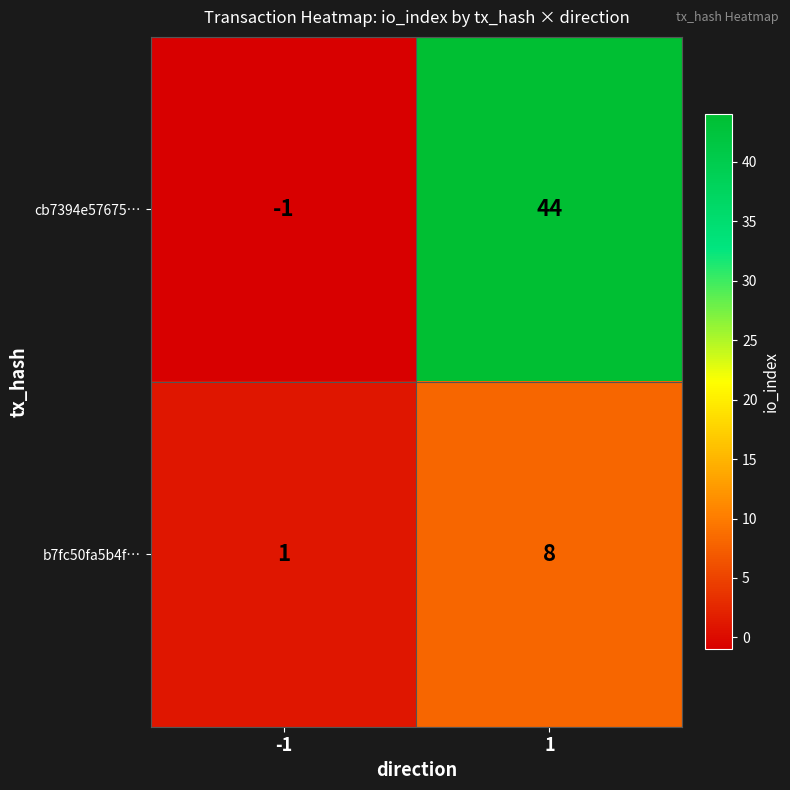

What is the greatest value displayed?

44